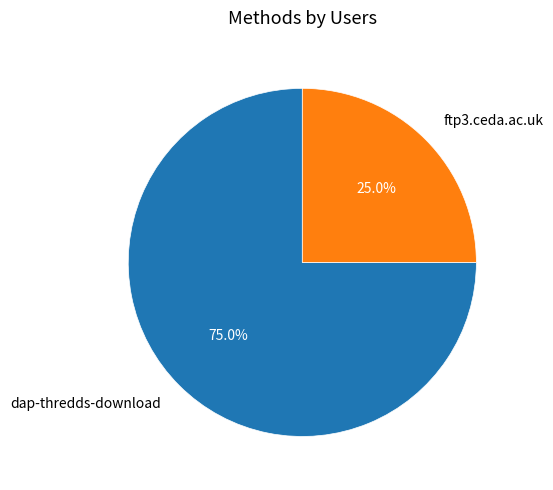

Count the number of slices in the pie.

2